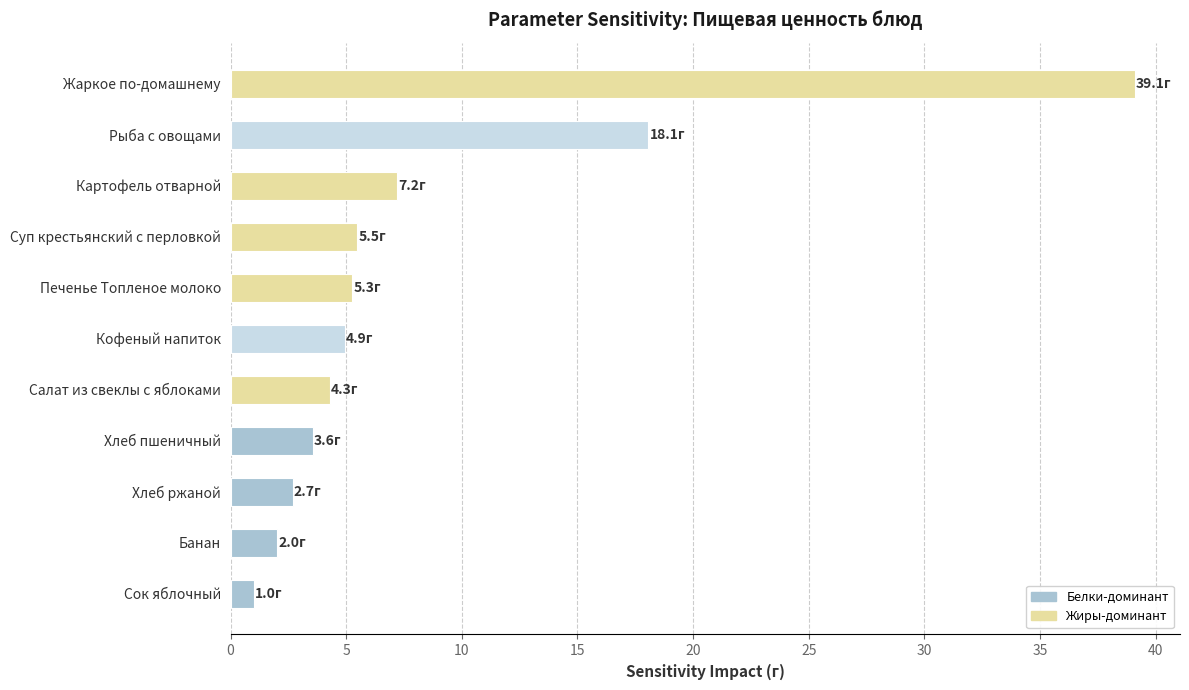

Is it true that the value at Рыба с овощами is 18.1?

True